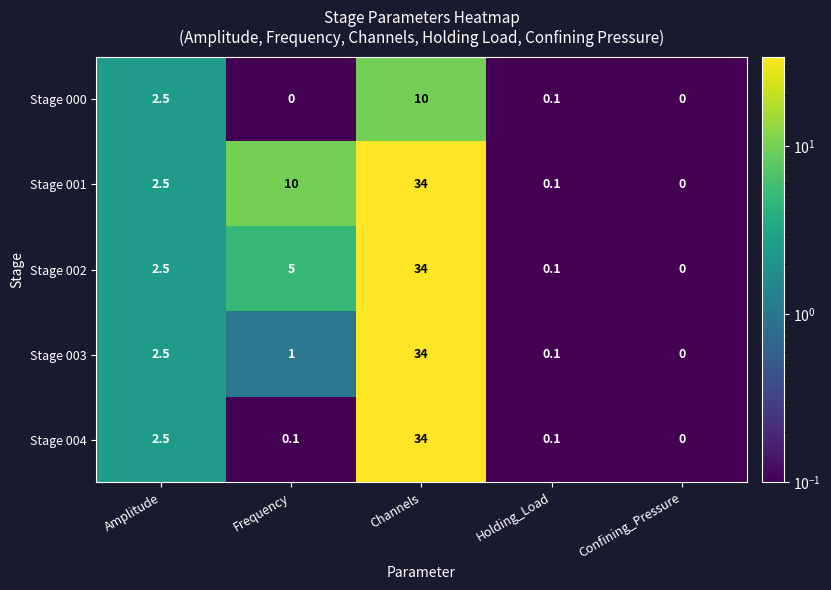

Is it true that Stage 004 equals 0.1 at Frequency?

True